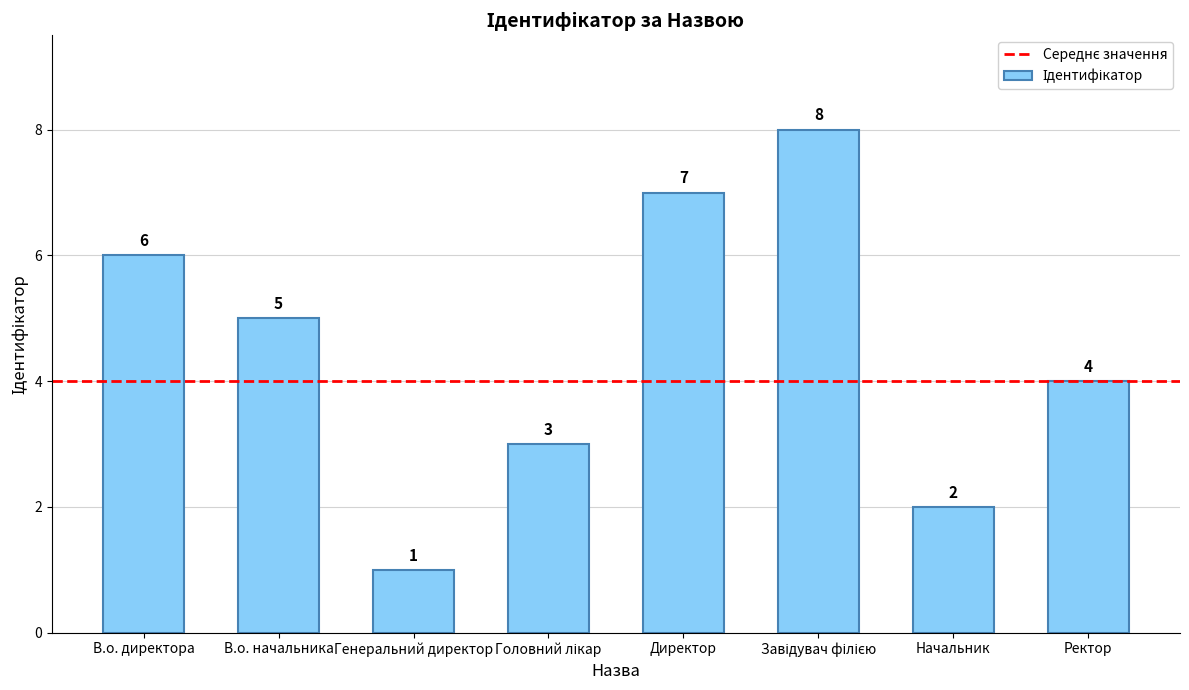

What is the difference between the values at Начальник and Директор?

5